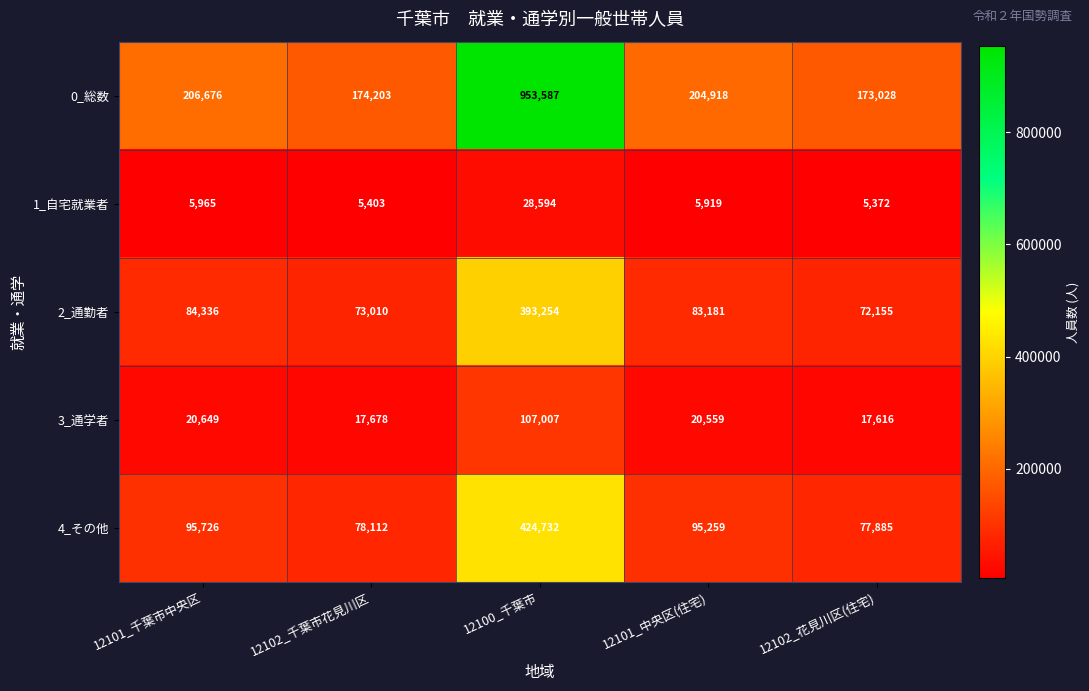

What is the highest value of the 0_総数 series?

953587